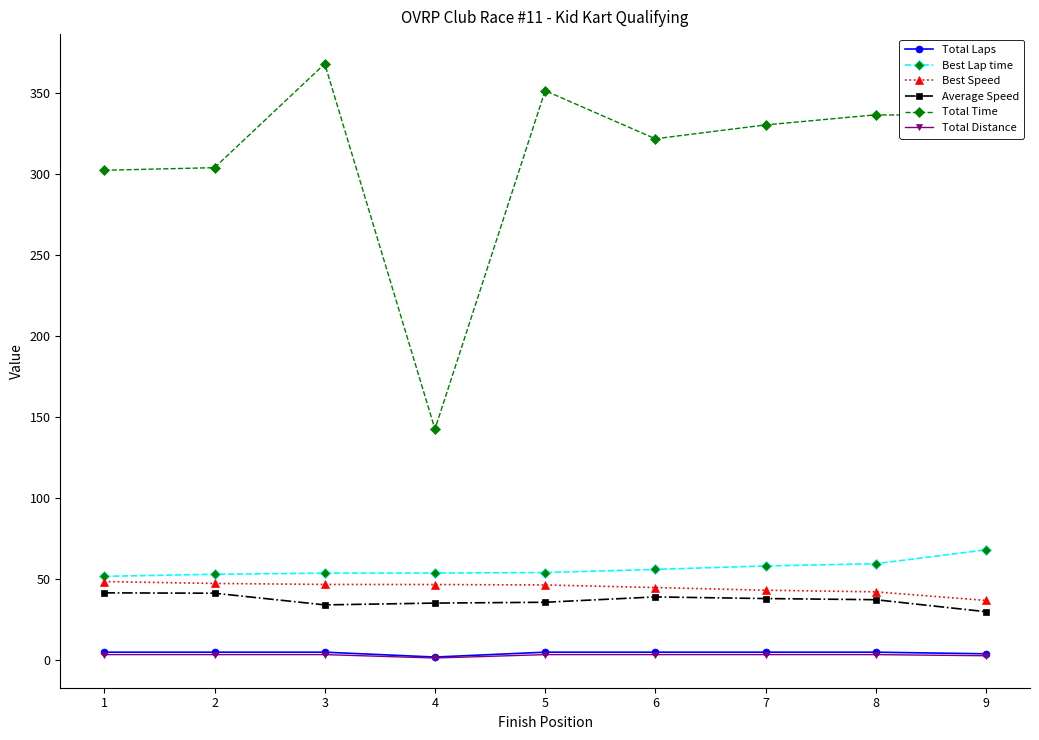

At how many categories does at least one series exceed 188?

8